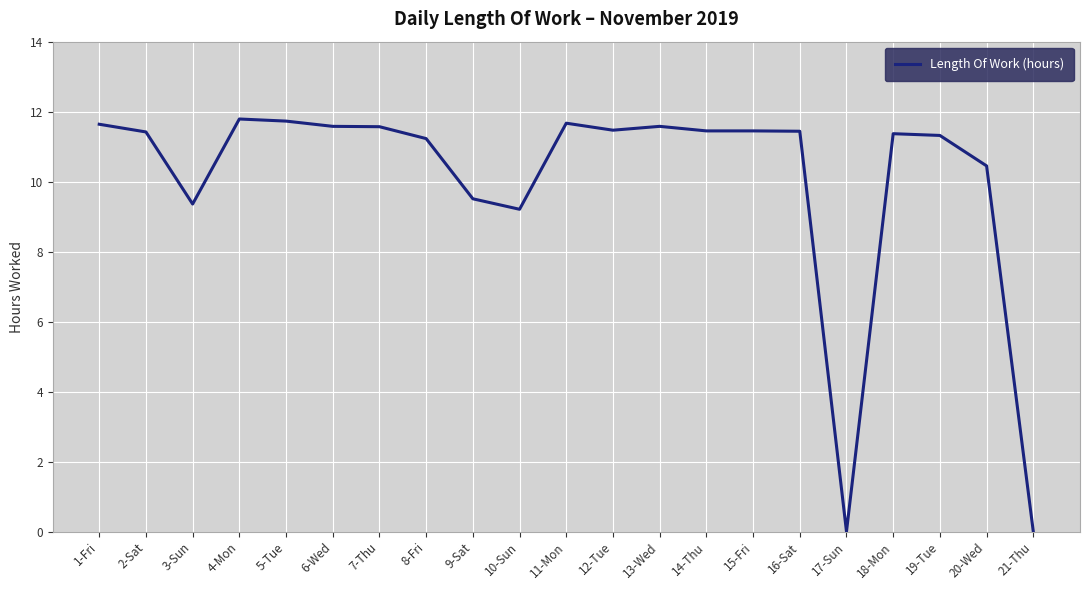

What is the difference between the maximum and second lowest values?

11.8